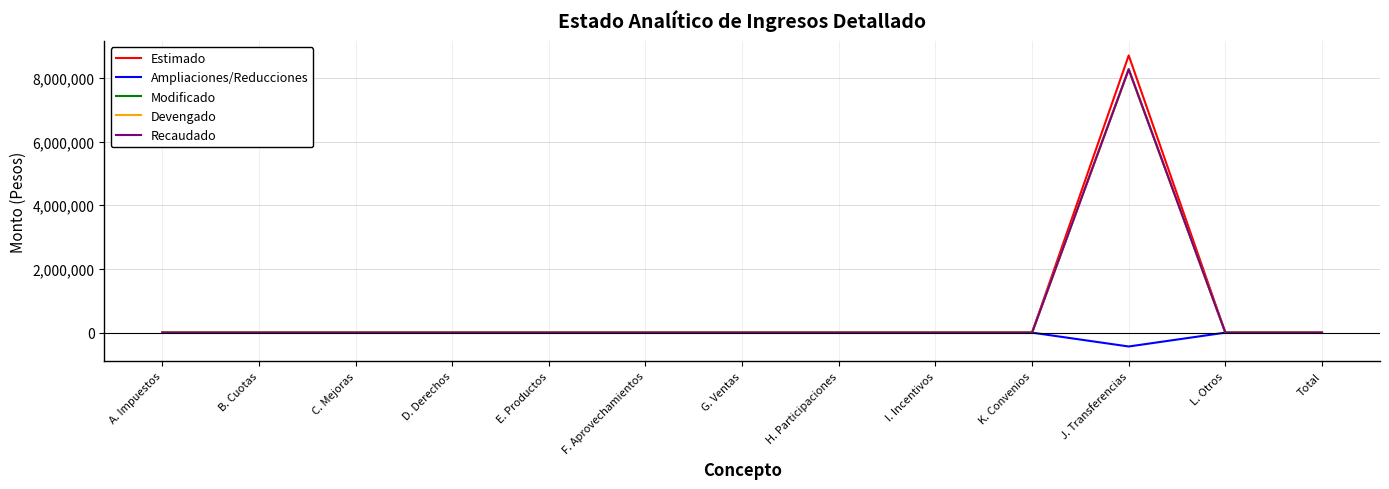

Which series has the largest total across all categories?

Estimado